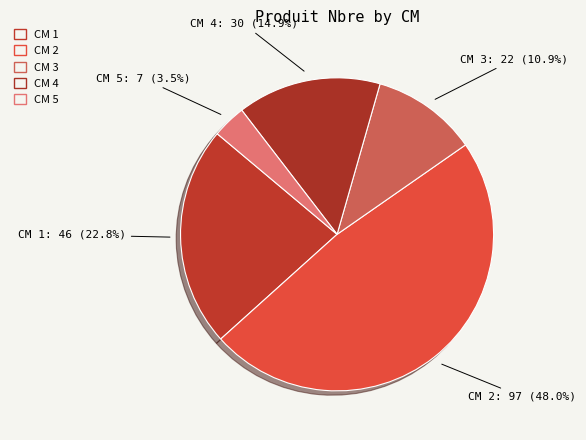

Which slice is the smallest?

CM 5